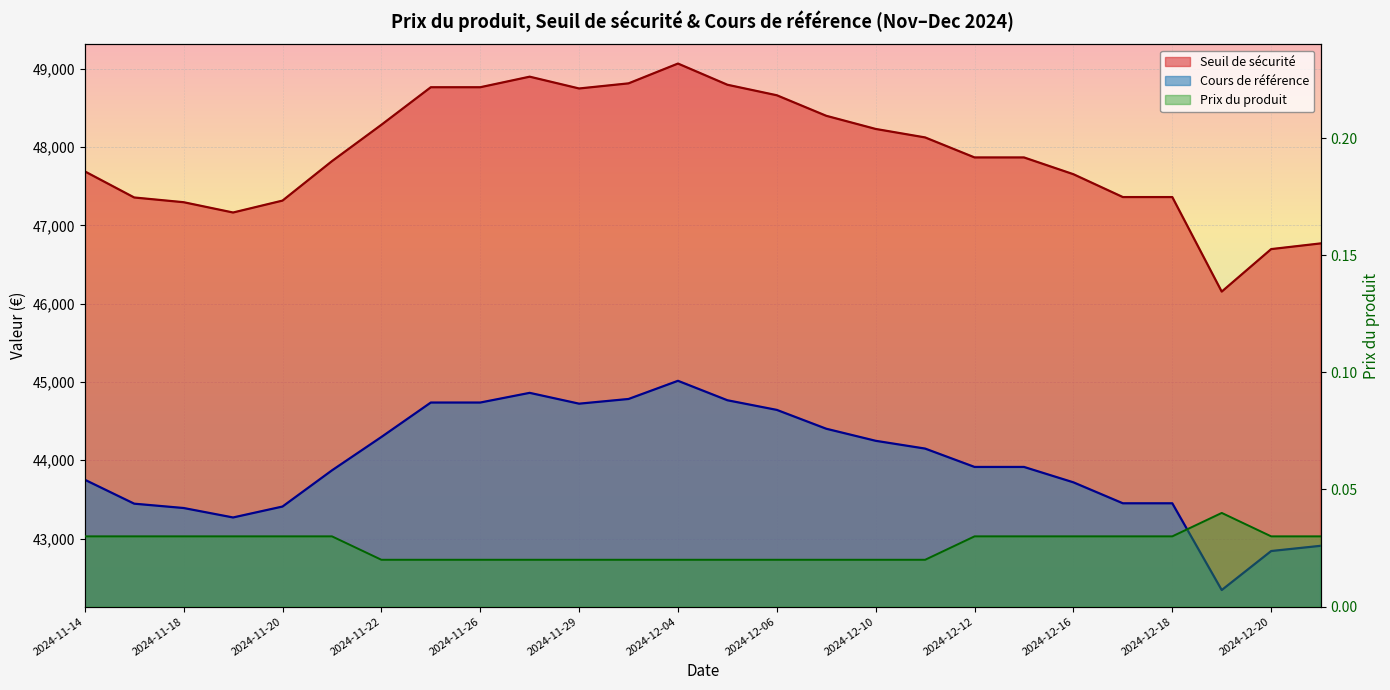

What is the spread (max minus min) of values at 2024-12-17?

47360.4